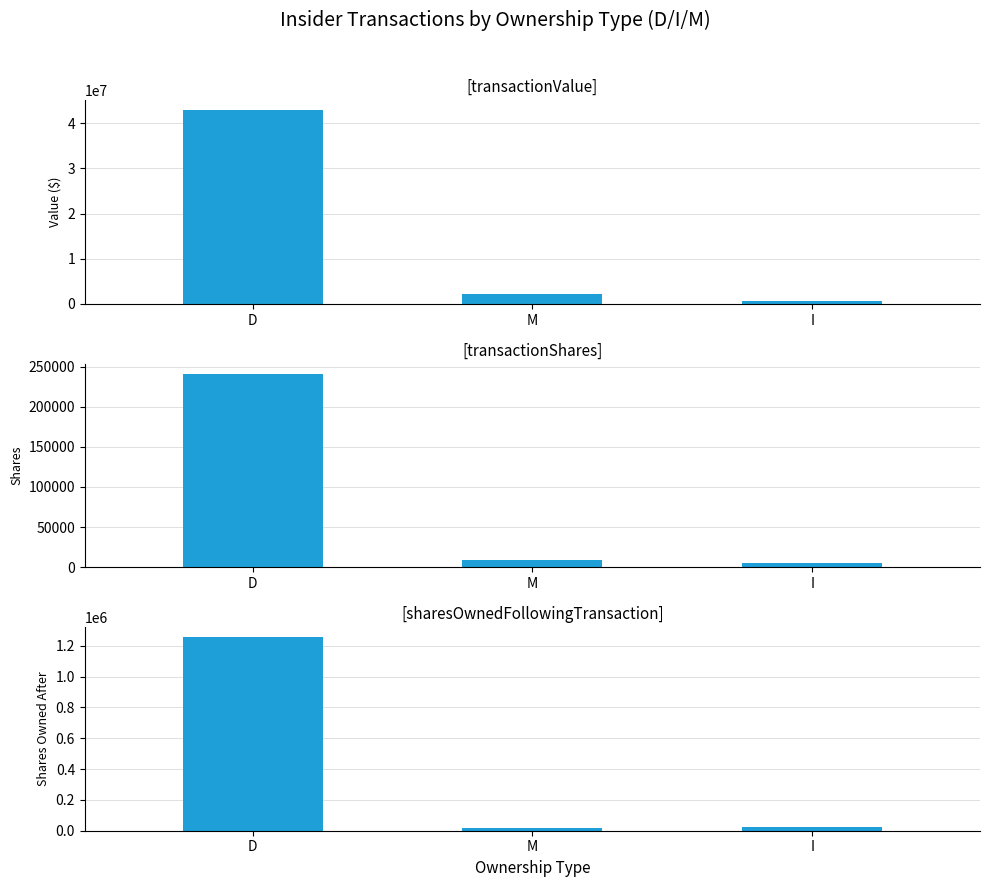

At which category is the sum across all series the highest?

D